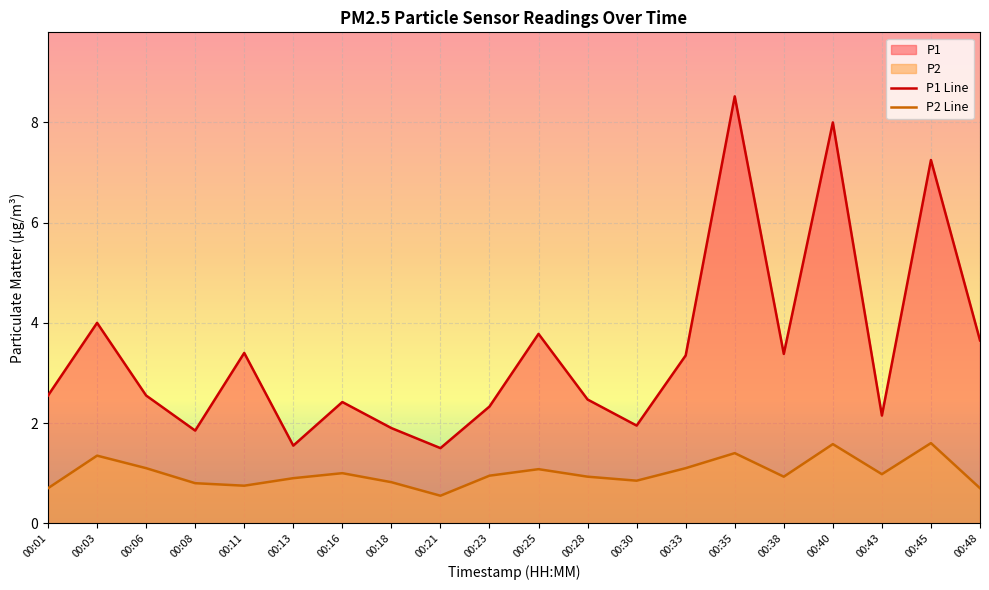

At how many categories does at least one series exceed 6?

3